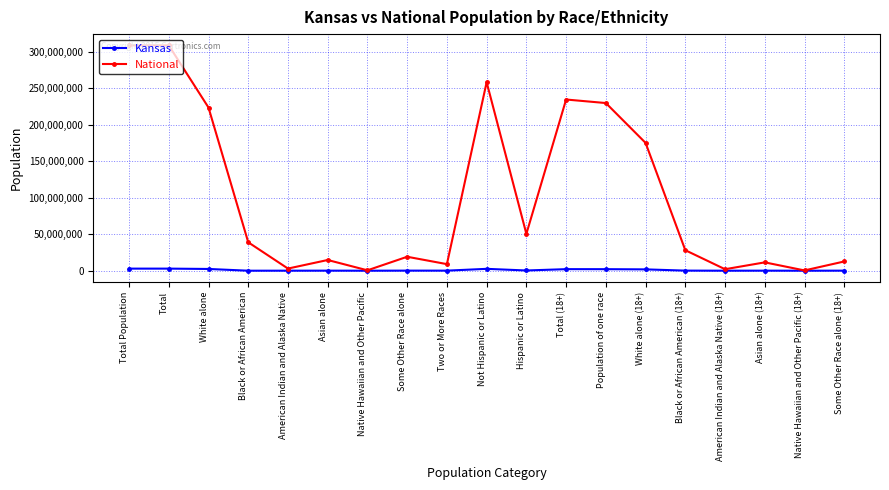

At which category does National reach its first local valley?

American Indian and Alaska Native